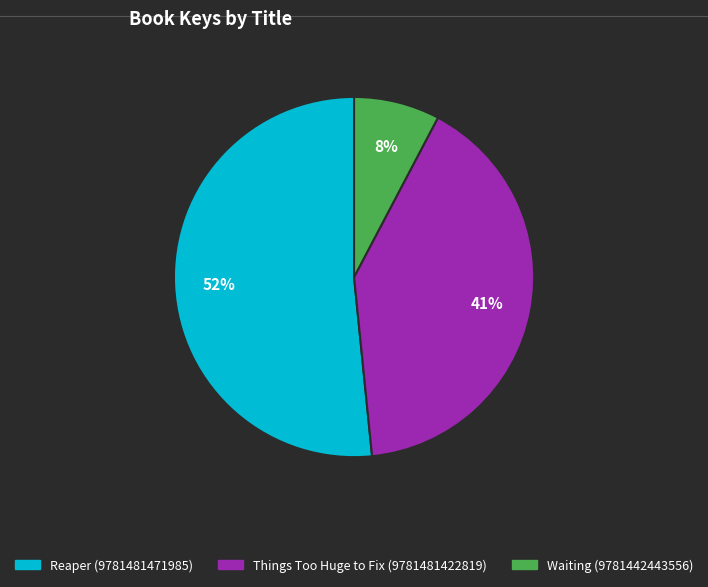

Which slice is the largest?

Reaper (9781481471985)